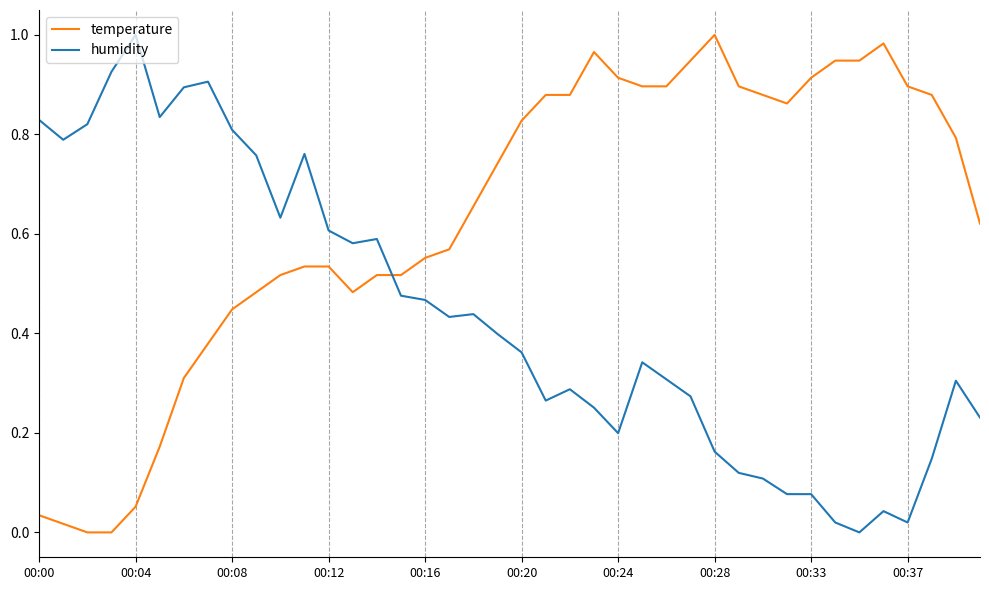

Which series has the largest total across all categories?

temperature